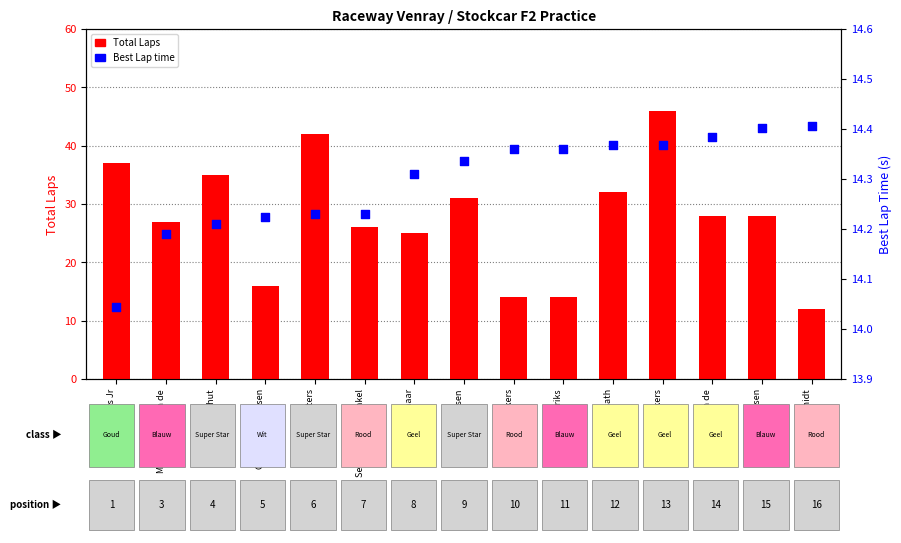

Which series has the largest total across all categories?

Total Laps